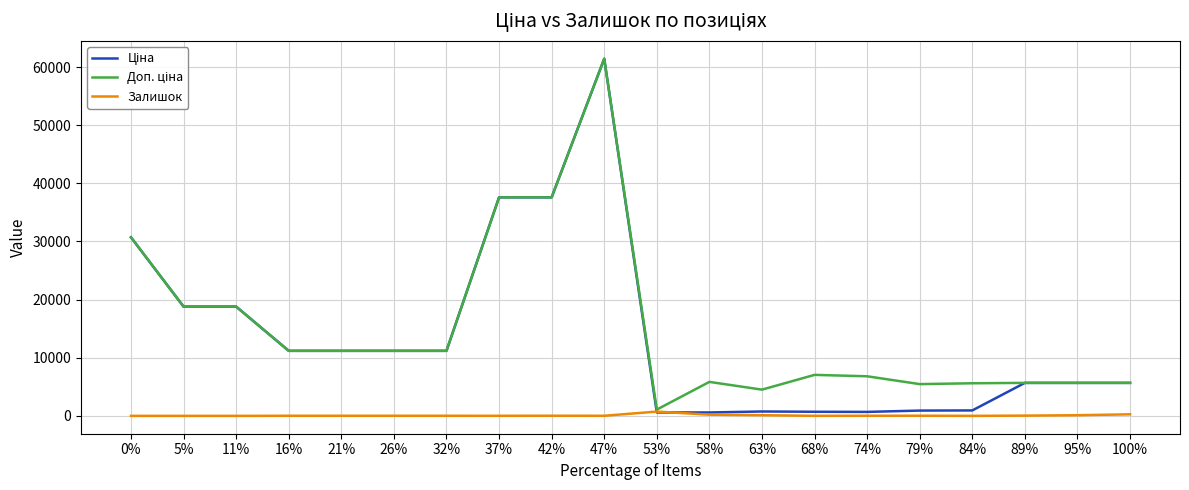

Which label corresponds to the largest value in the chart?

47%